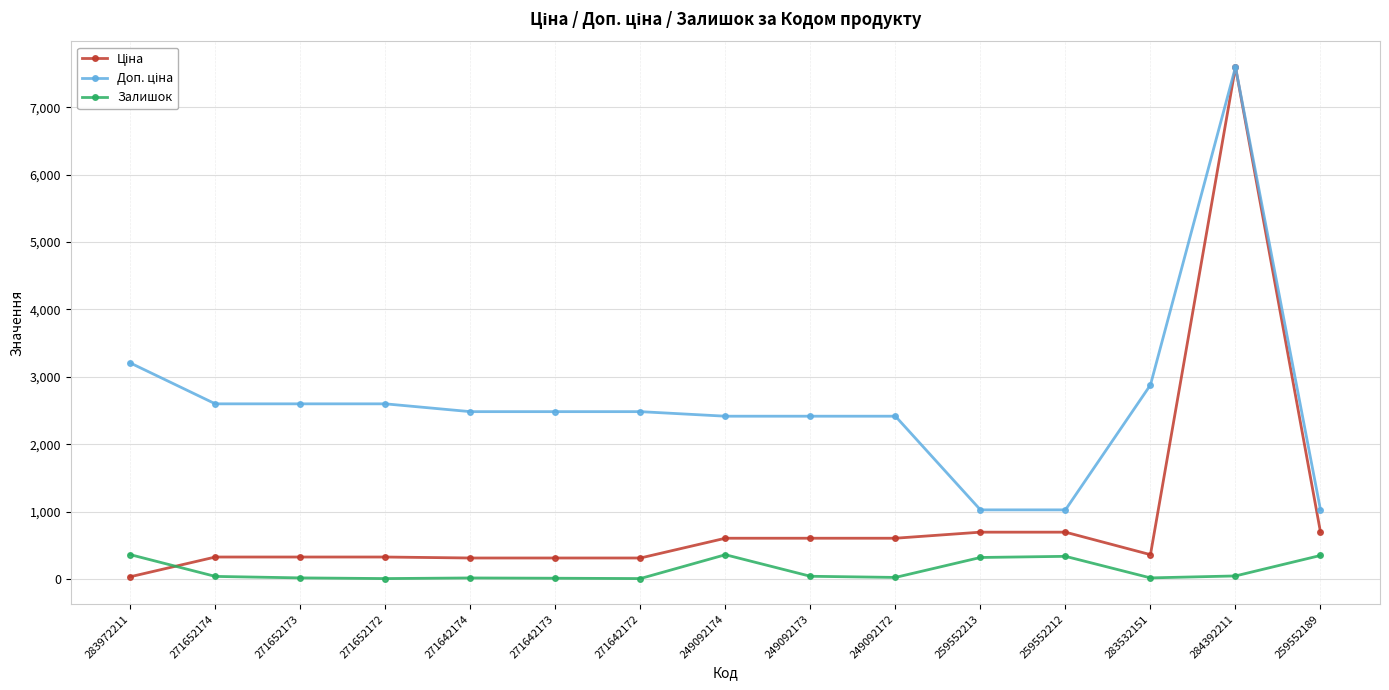

True or false: Залишок has more than 1 interior local peaks.

True